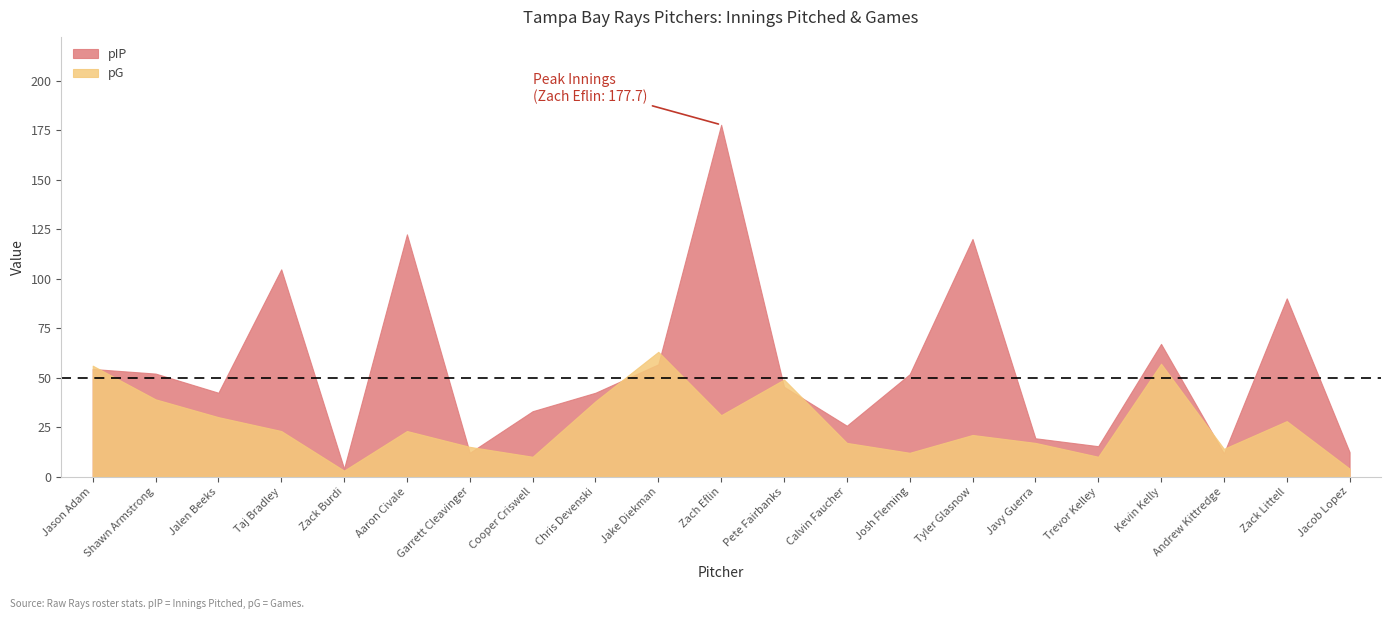

Reading left to right, extract all data points from this chart.

pIP: Jason Adam=54.3	Shawn Armstrong=52.0	Jalen Beeks=42.3	Taj Bradley=104.7	Zack Burdi=4.0	Aaron Civale=122.3	Garrett Cleavinger=12.0	Cooper Criswell=33.0	Chris Devenski=42.3	Jake Diekman=56.7	Zach Eflin=177.7	Pete Fairbanks=45.3	Calvin Faucher=25.7	Josh Fleming=51.7	Tyler Glasnow=120.0	Javy Guerra=19.3	Trevor Kelley=15.3	Kevin Kelly=67.0	Andrew Kittredge=11.7	Zack Littell=90.0	Jacob Lopez=12.3
pG: Jason Adam=56.0	Shawn Armstrong=39.0	Jalen Beeks=30.0	Taj Bradley=23.0	Zack Burdi=3.0	Aaron Civale=23.0	Garrett Cleavinger=15.0	Cooper Criswell=10.0	Chris Devenski=38.0	Jake Diekman=63.0	Zach Eflin=31.0	Pete Fairbanks=49.0	Calvin Faucher=17.0	Josh Fleming=12.0	Tyler Glasnow=21.0	Javy Guerra=17.0	Trevor Kelley=10.0	Kevin Kelly=57.0	Andrew Kittredge=14.0	Zack Littell=28.0	Jacob Lopez=4.0